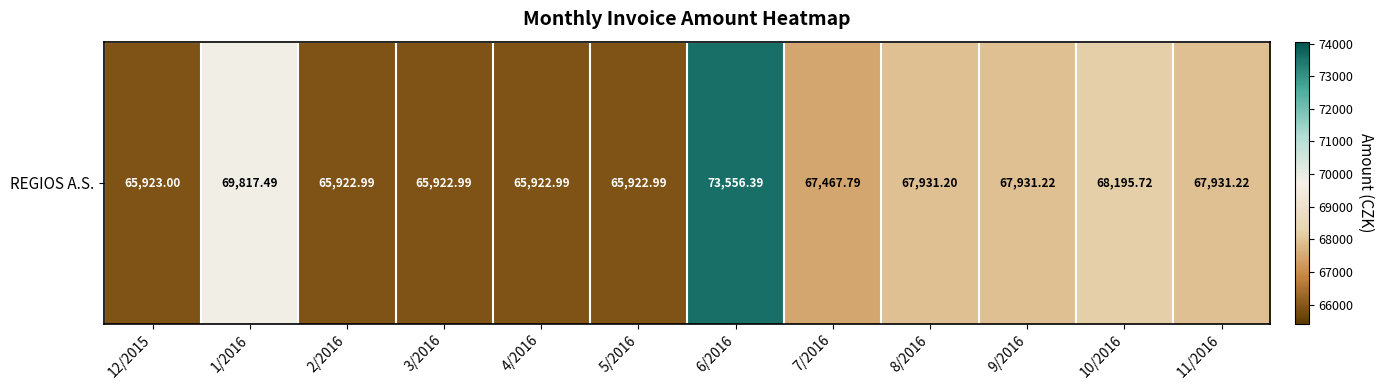

Read the value at 11/2016.

67931.2